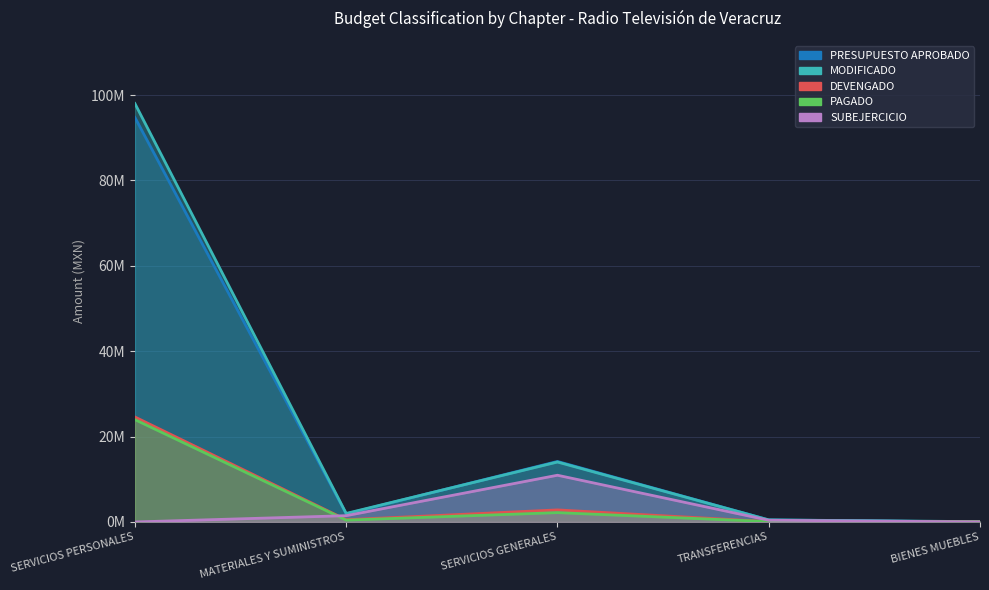

Does the chart display data point markers on the line(s)?

No